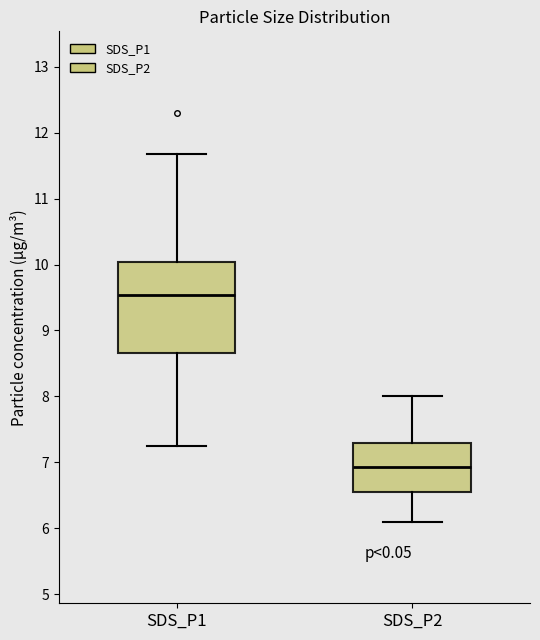

Comparing the boxes themselves (not the whiskers), which one is the tallest?

SDS_P1